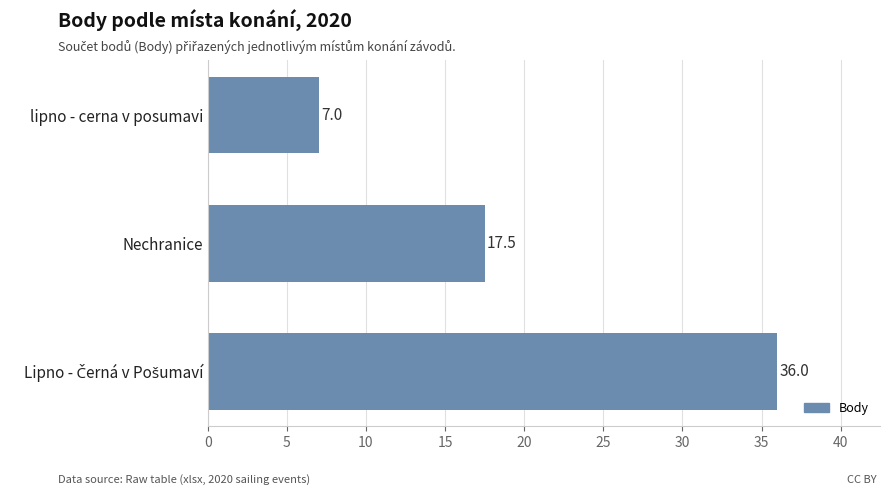

How many data points are above 17?

2